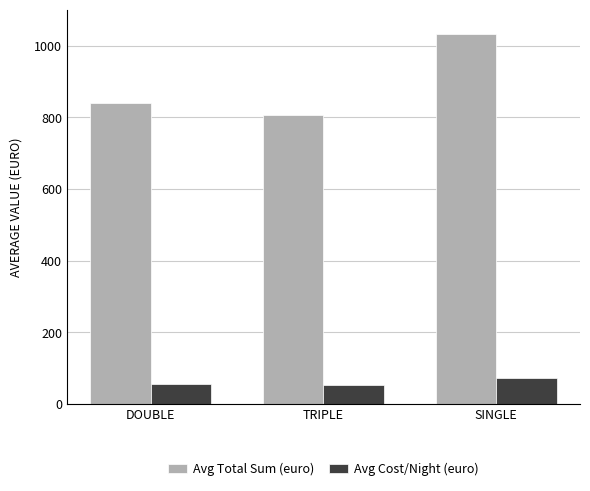

What is the sum of all Avg Cost/Night (euro) values?

182